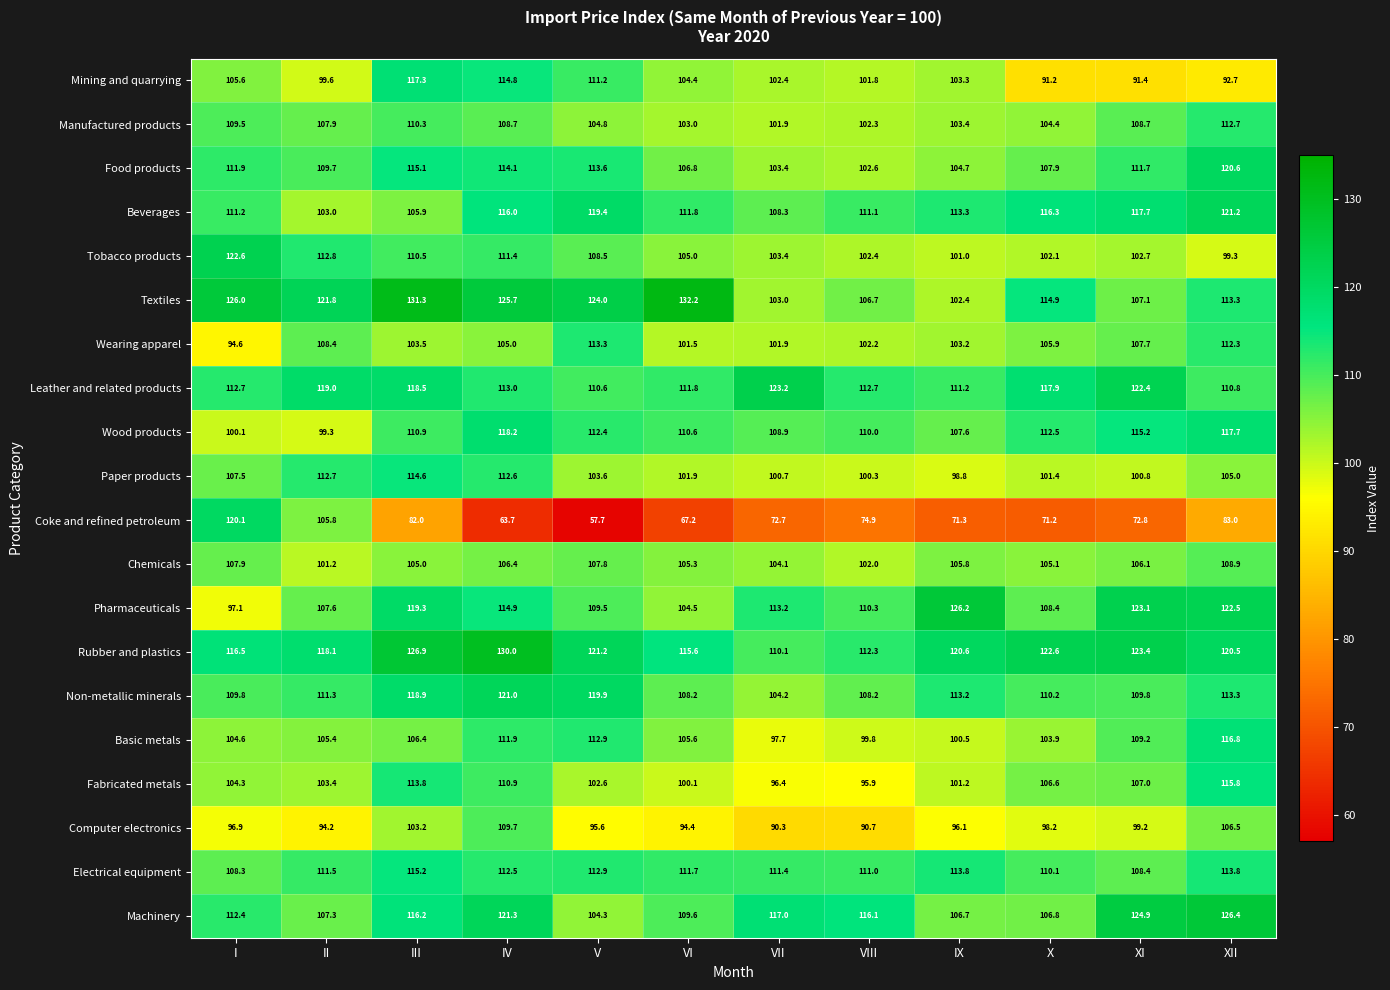

The Leather and related products series shows 213.6 at XI. True or false?

False